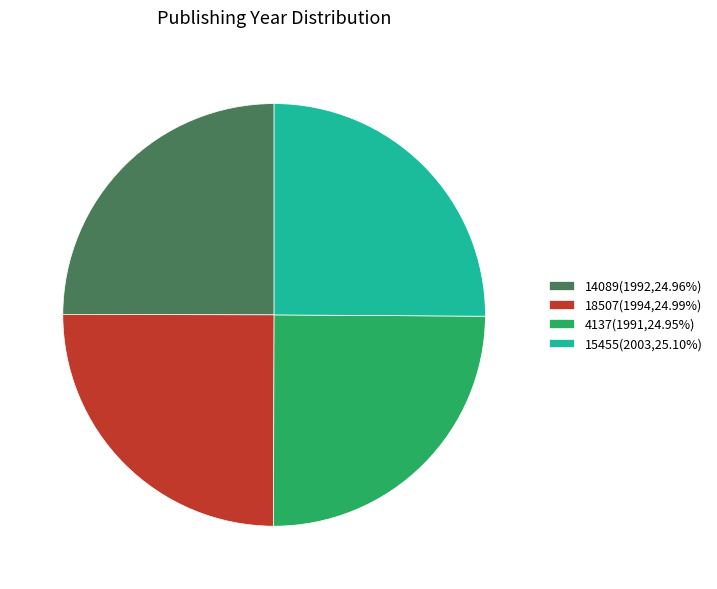

Is it true that 14089 is 25% of the pie?

True